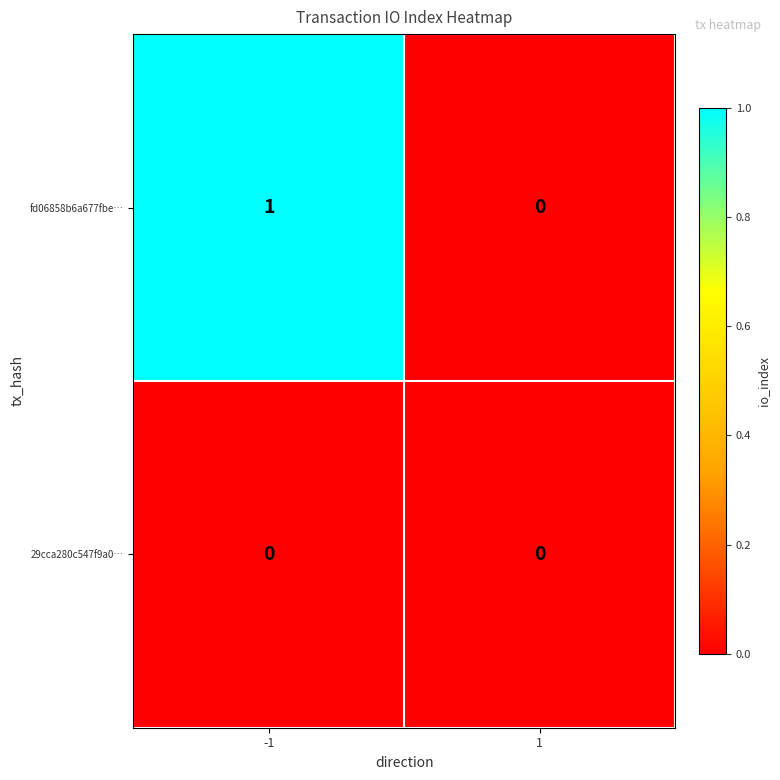

Which series has the largest total across all categories?

fd06858b6a677fbe…